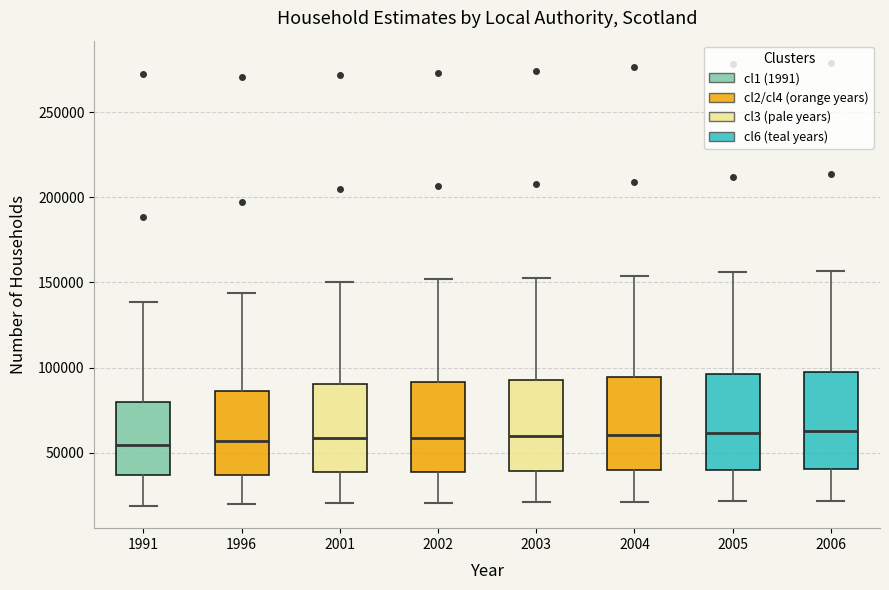

Reading left to right, transcribe this box plot: for each box, give where its median line is, the range the box spans, and where its two whiskers end, as read against the y-axis. The values are not printed on the chart, so give them approximately, as read against the axis.

1991: median 55000, box 35000 to 80000, whiskers 20000 to 140000
1996: median 55000, box 35000 to 85000, whiskers 20000 to 145000
2001: median 60000, box 40000 to 90000, whiskers 20000 to 150000
2002: median 60000, box 40000 to 90000, whiskers 20000 to 150000
2003: median 60000, box 40000 to 95000, whiskers 20000 to 155000
2004: median 60000, box 40000 to 95000, whiskers 20000 to 155000
2005: median 60000, box 40000 to 95000, whiskers 20000 to 155000
2006: median 65000, box 40000 to 100000, whiskers 20000 to 155000